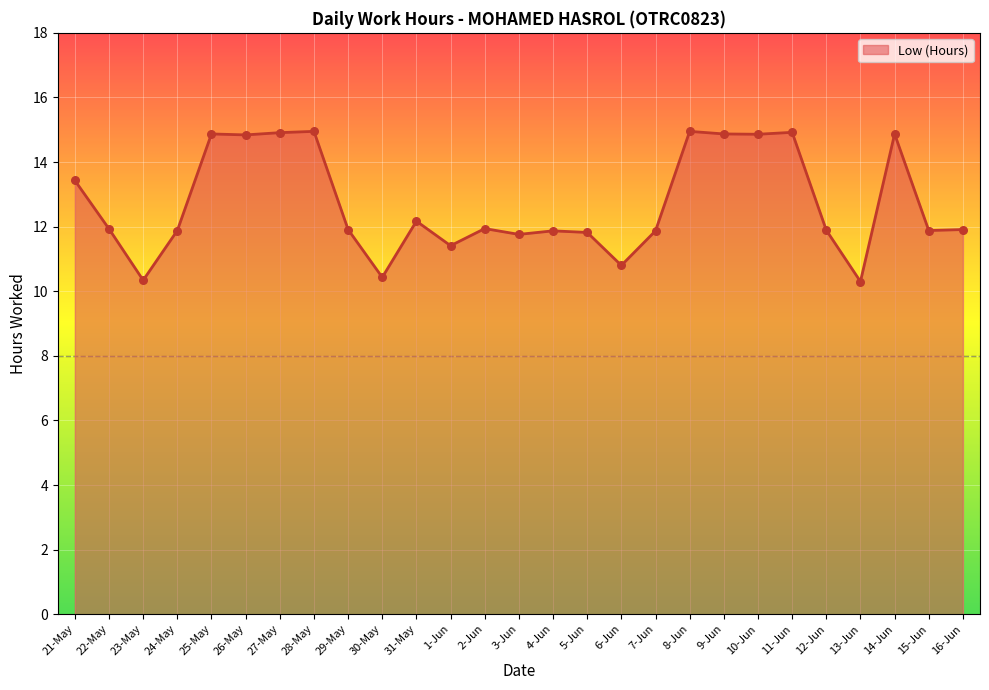

Between 13-Jun and 2-Jun, which is larger?

2-Jun